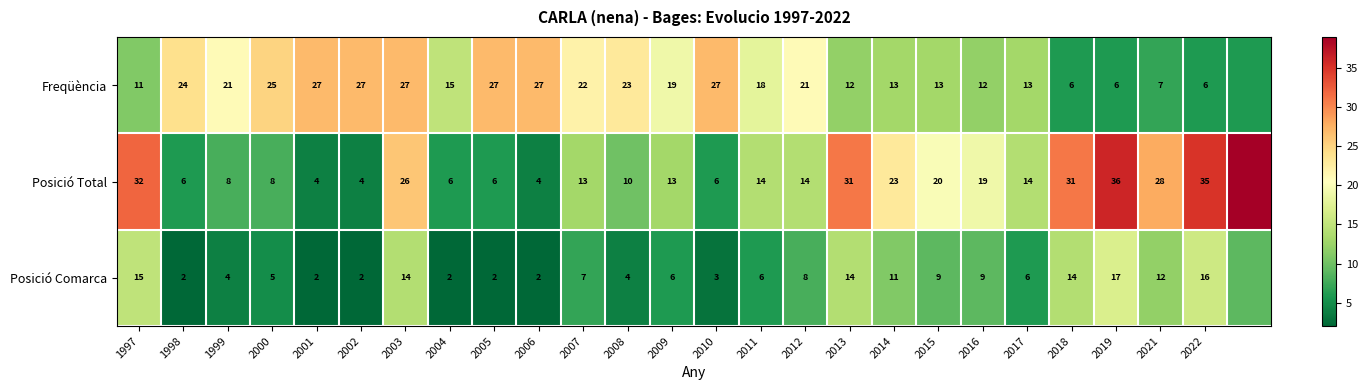

Is the value of Posició Total at 2016 greater than the value of Posició Comarca at 2009?

Yes